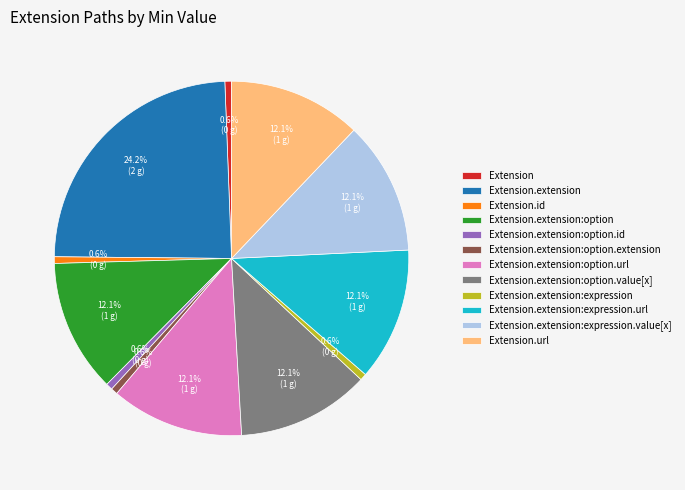

To the nearest percent, what is the difference between the Extension.extension:expression.value[x] and Extension.extension slice percentages?

12%